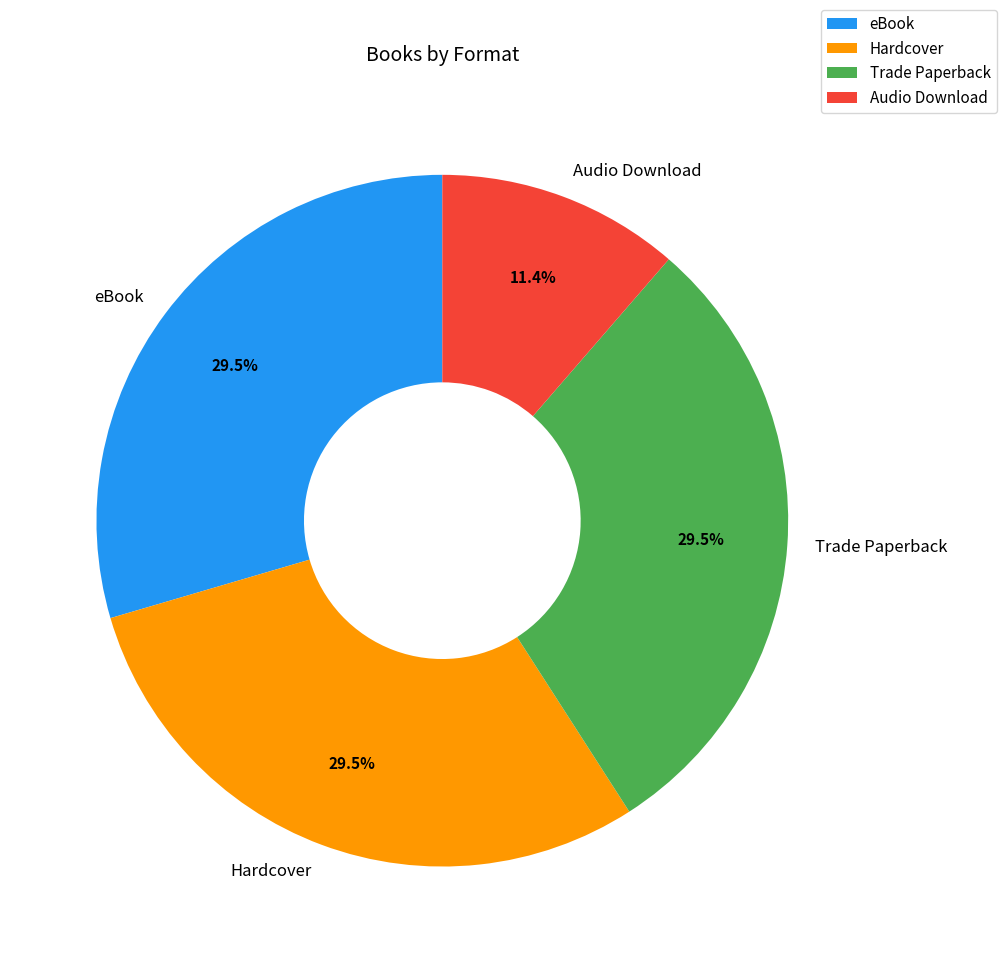

What is the smallest slice in the pie chart?

Audio Download